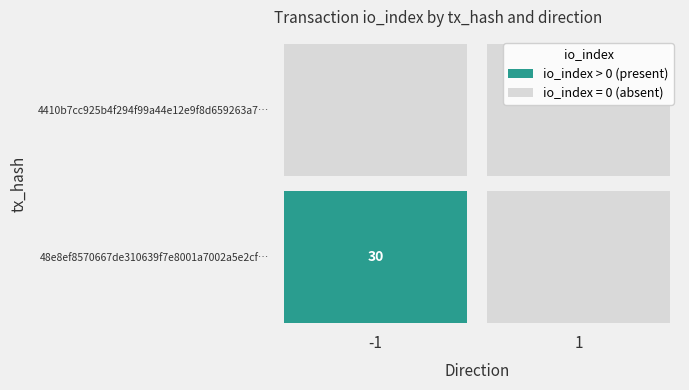

Between -1 and 1, which series saw the biggest shift?

48e8ef8570667de310639f7e8001a7002a5e2cf